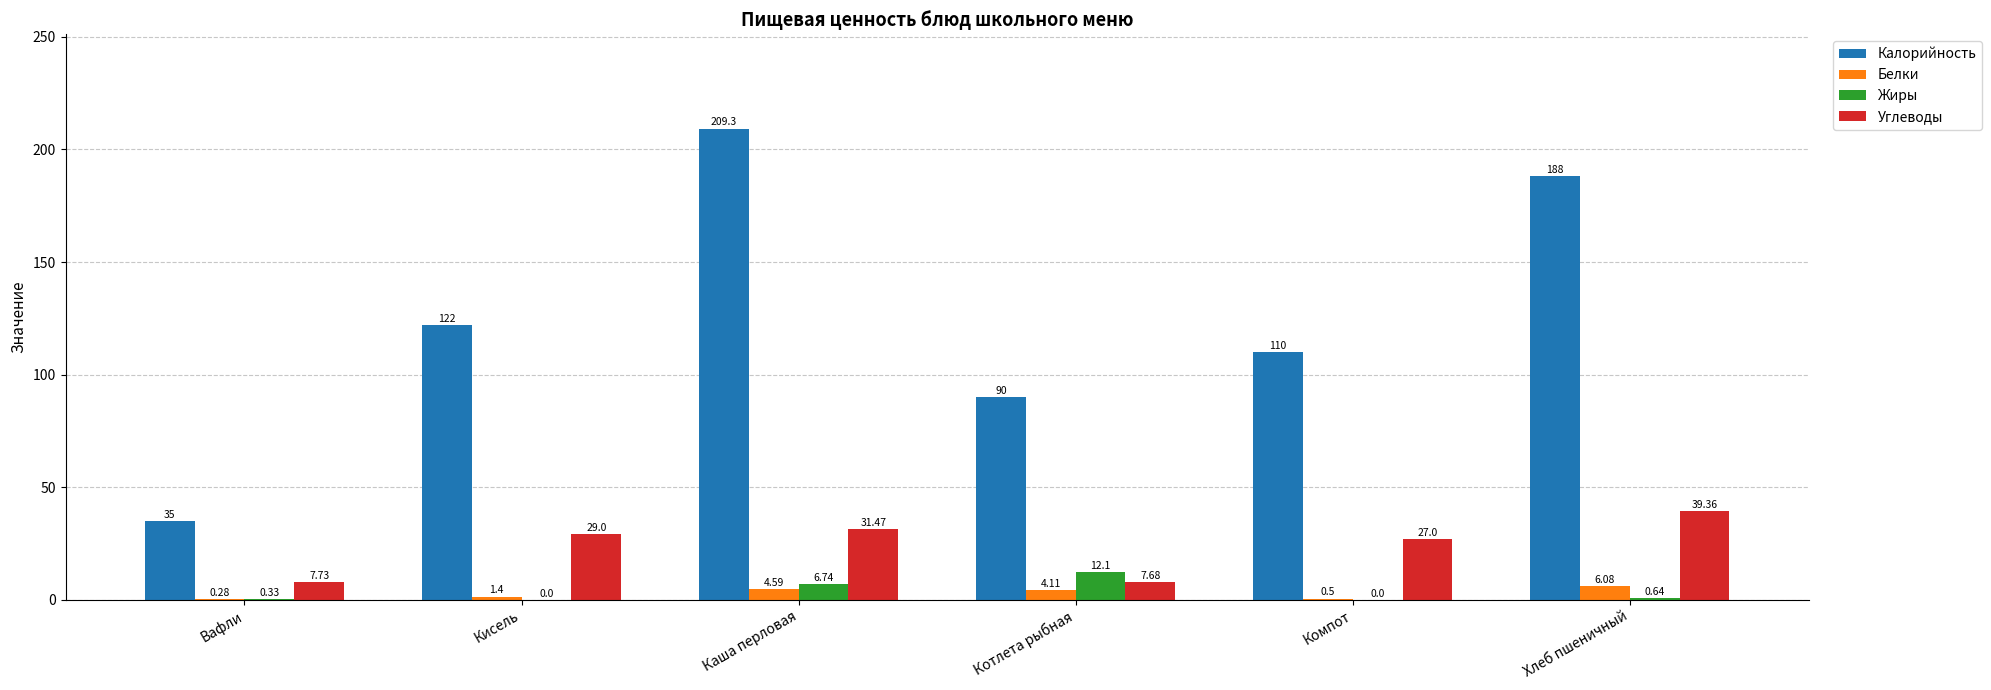

Are the bars horizontal?

No